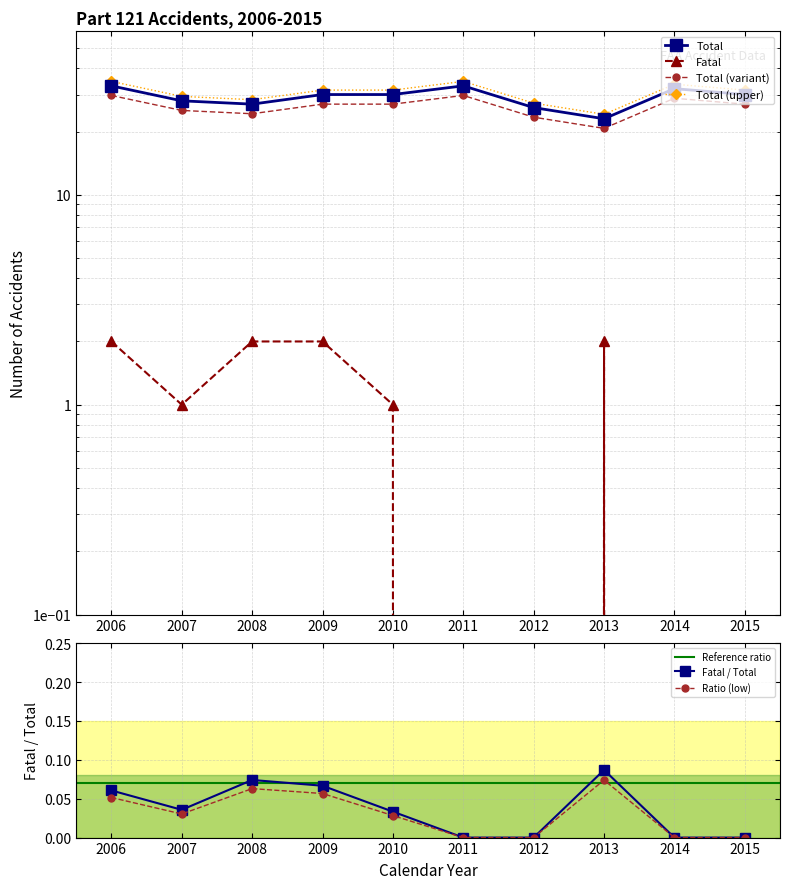

Which category has the lowest value in the Fatal series?

2011